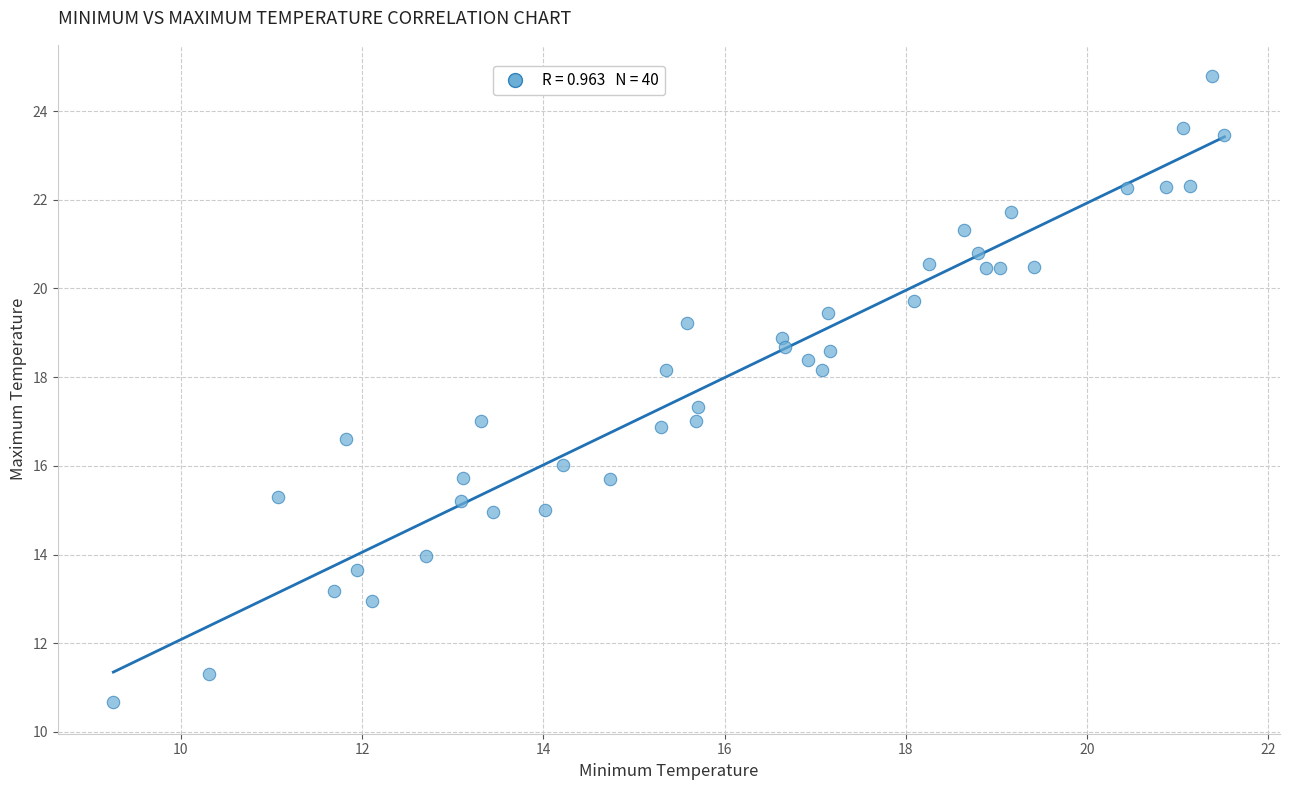

What is the range of X values (max minus min)?

12.3